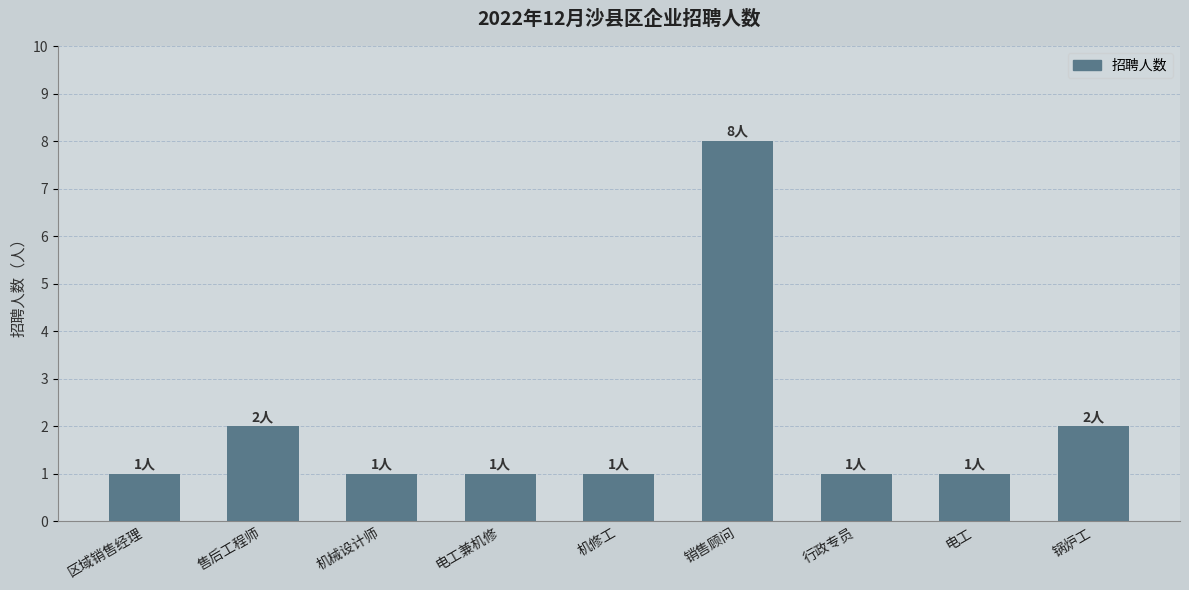

Are the bars grouped side by side (vs. stacked)?

No